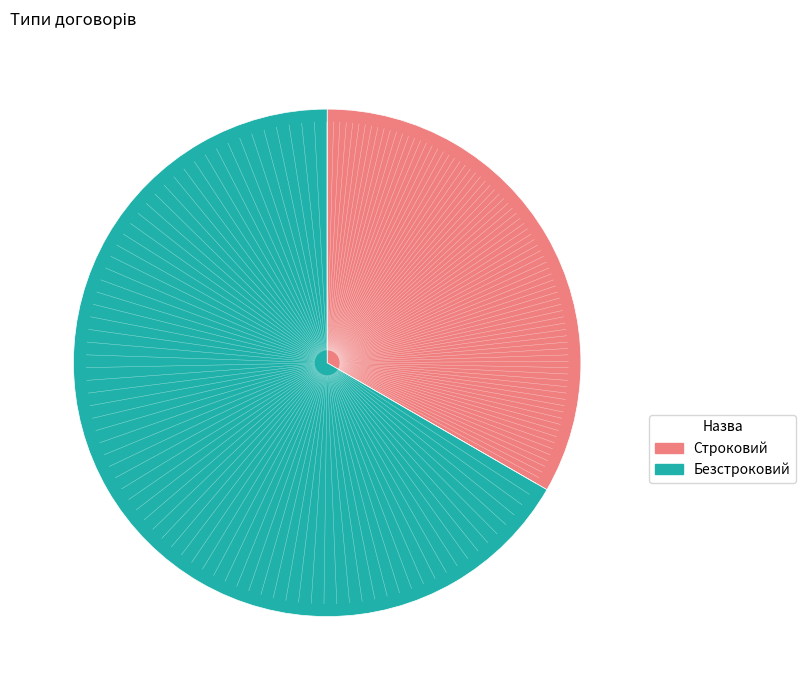

Rank the categories by value from lowest to highest.

Строковий, Безстроковий